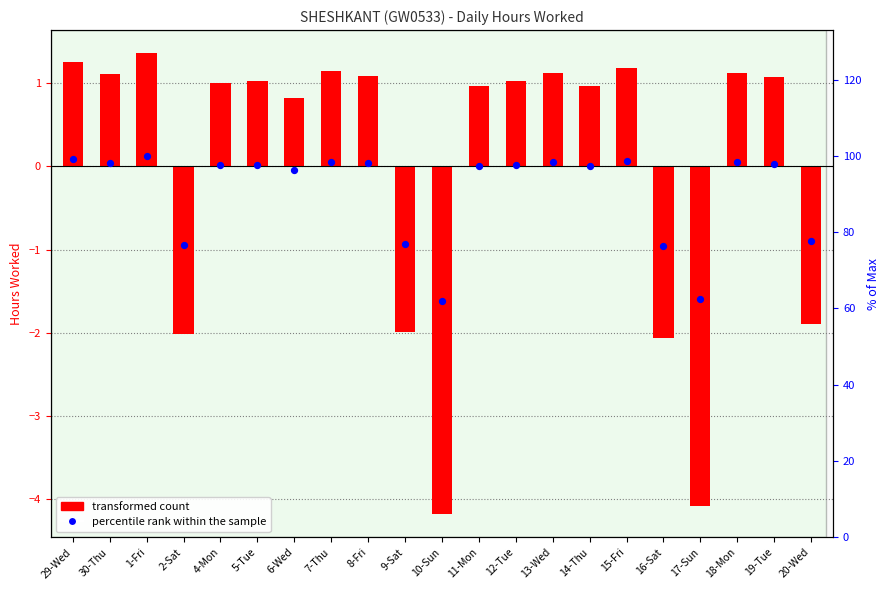

At which category is the sum across all series the highest?

1-Fri